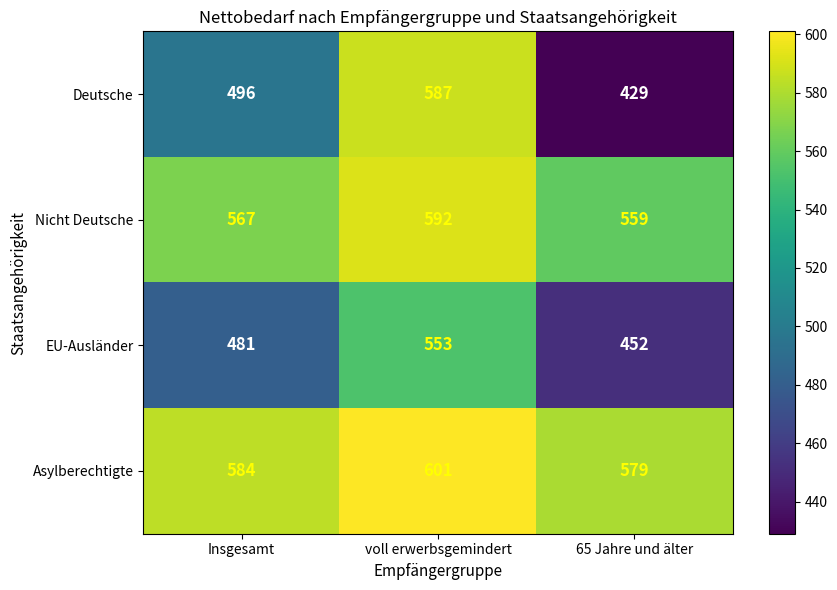

Which series has the widest spread of values?

Deutsche